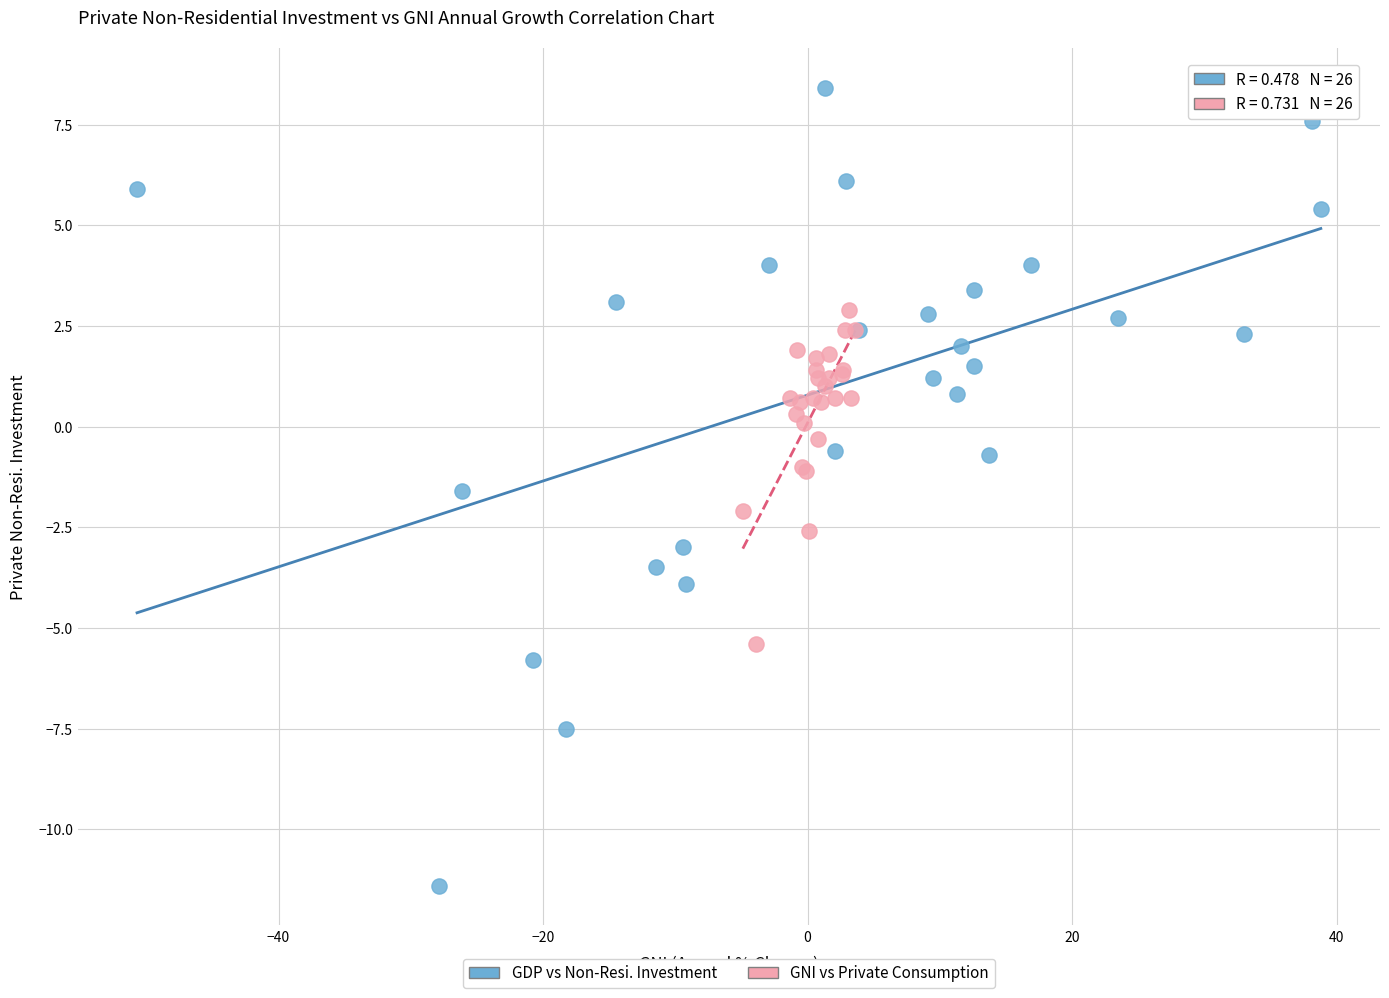

Which series contains the highest Y value?

GDP vs Non-Resi. Investment